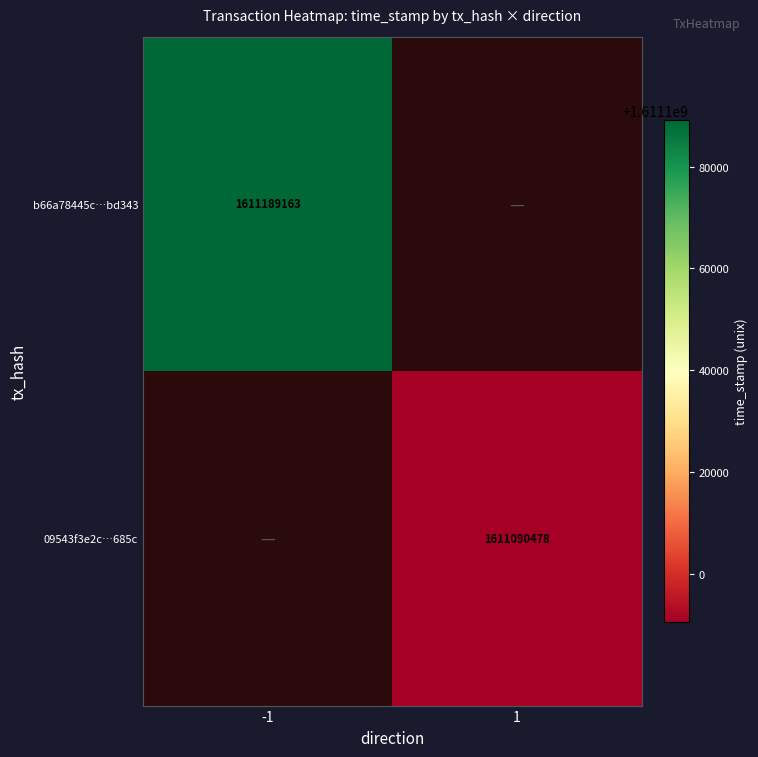

The value of 09543f3e2c…685c at 1 is 1611090478. True or false?

True